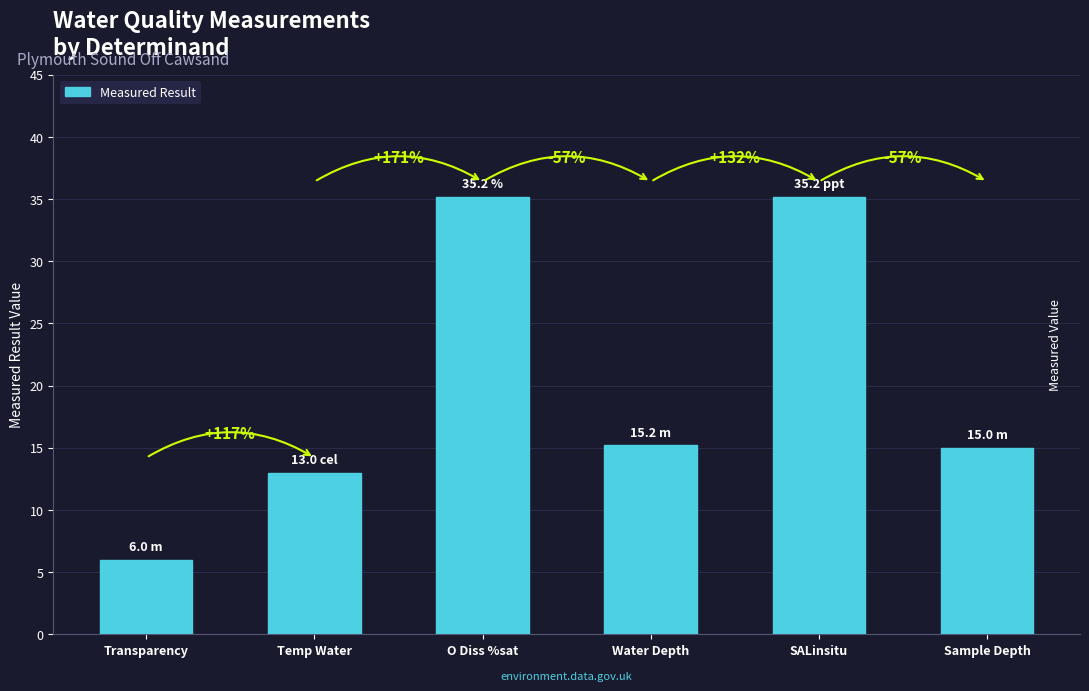

How many bars are there in total?

6